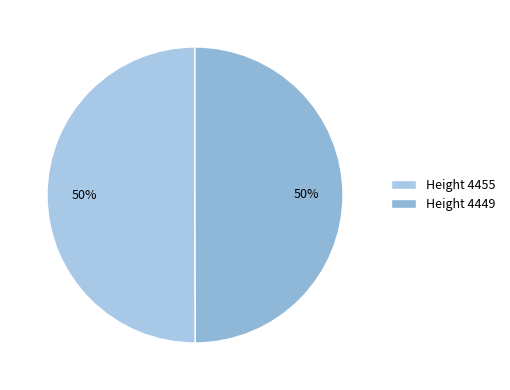

To the nearest percent, what is the average slice percentage?

50%